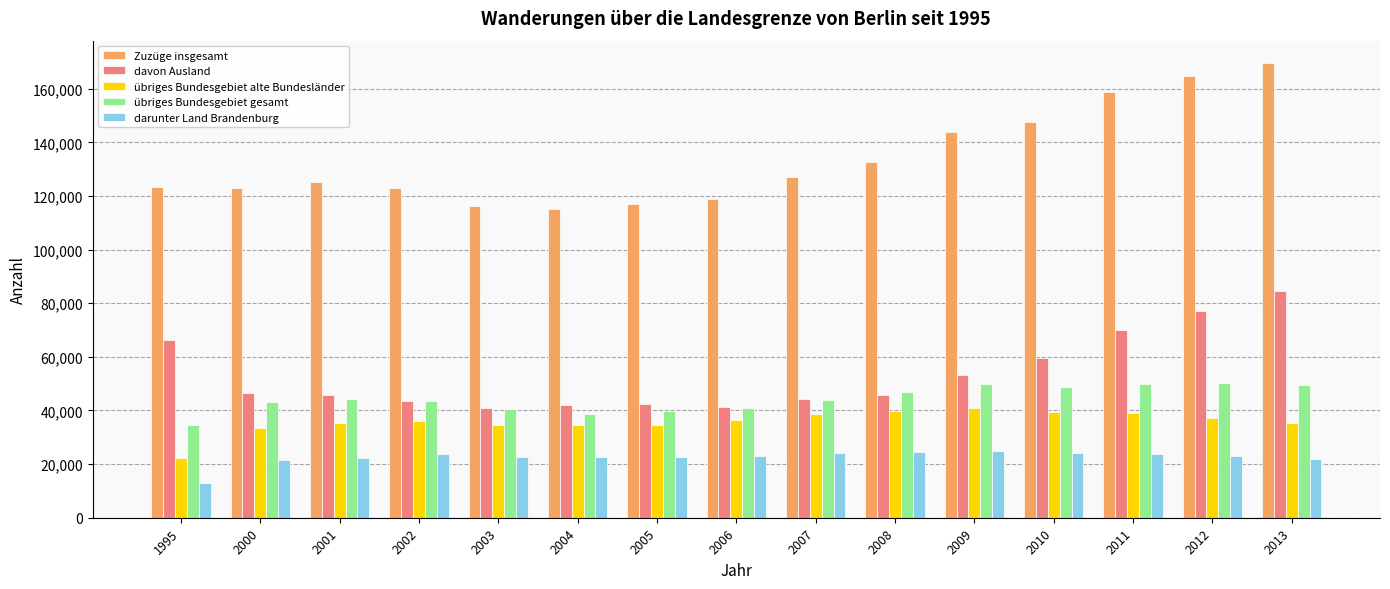

What is the maximum value for davon Ausland?

84425